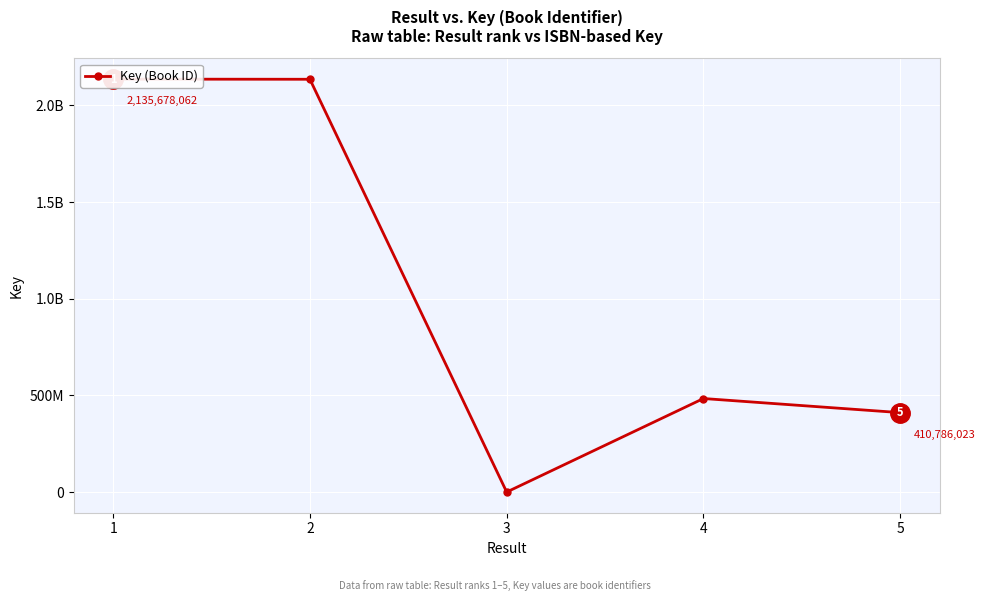

How many points are lower than both their immediate neighbors (excluding endpoints)?

1